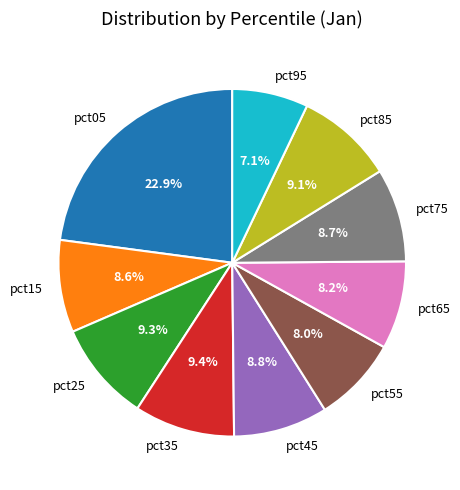

To the nearest percent, what is the difference between the pct55 and pct95 slice percentages?

1%